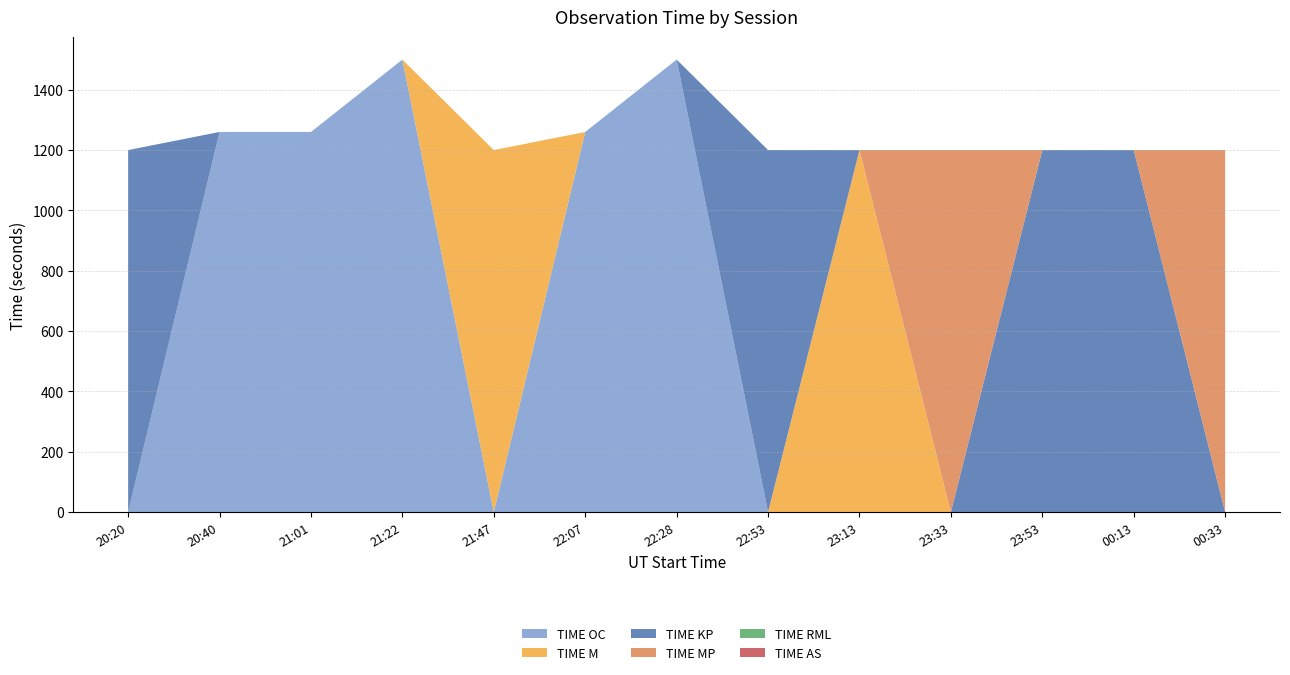

Reading left to right, extract all data points from this chart.

TIME OC: 0	1260	1260	1500	0	1260	1500	0	0	0	0	0	0
TIME M: 0	0	0	0	1200	0	0	0	1200	0	0	0	0
TIME KP: 1200	0	0	0	0	0	0	1200	0	0	1200	1200	0
TIME MP: 0	0	0	0	0	0	0	0	0	1200	0	0	1200
TIME RML: 0	0	0	0	0	0	0	0	0	0	0	0	0
TIME AS: 0	0	0	0	0	0	0	0	0	0	0	0	0